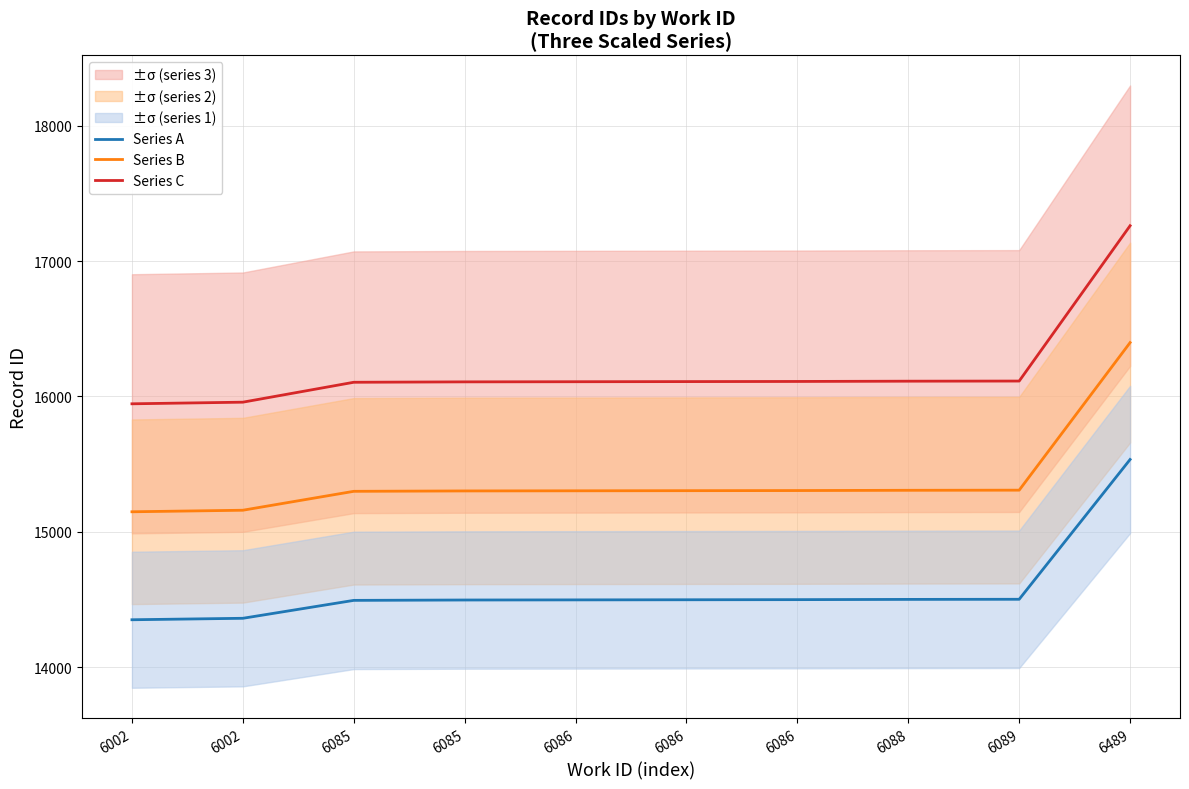

Which series has the largest total across all categories?

Series C